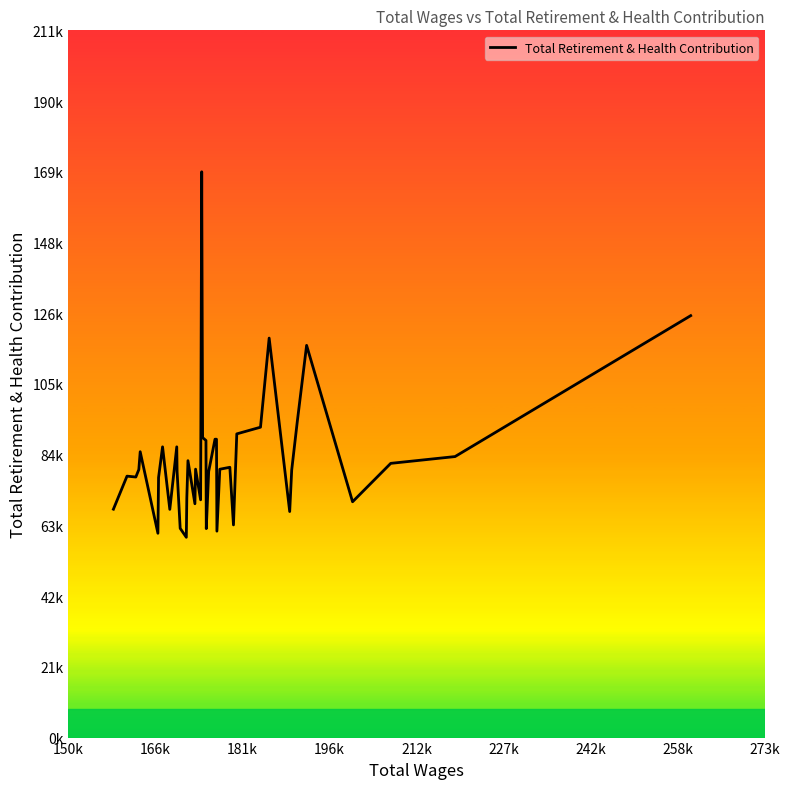

Is this an area chart (filled region under the line)?

No